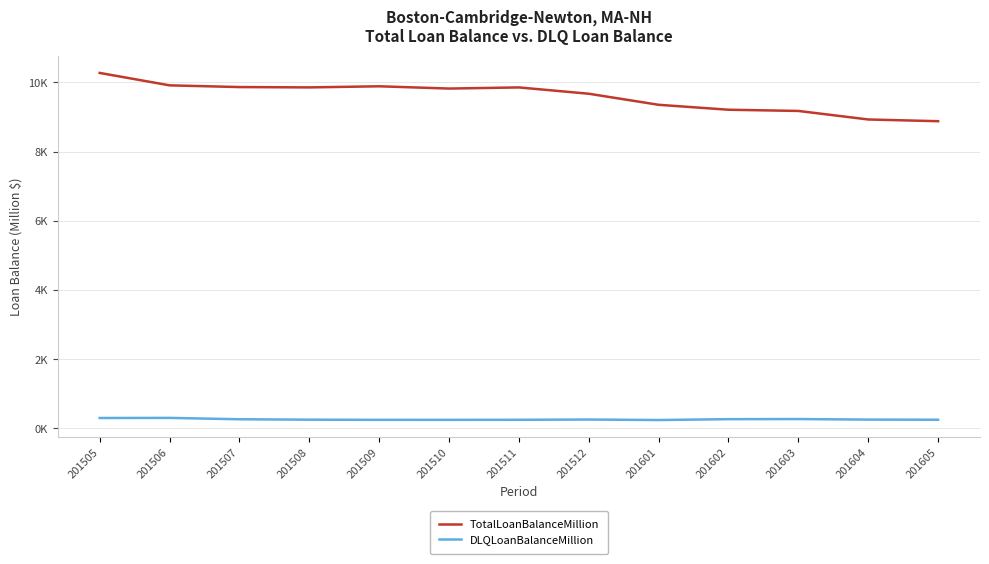

Does the chart display data point markers on the line(s)?

No